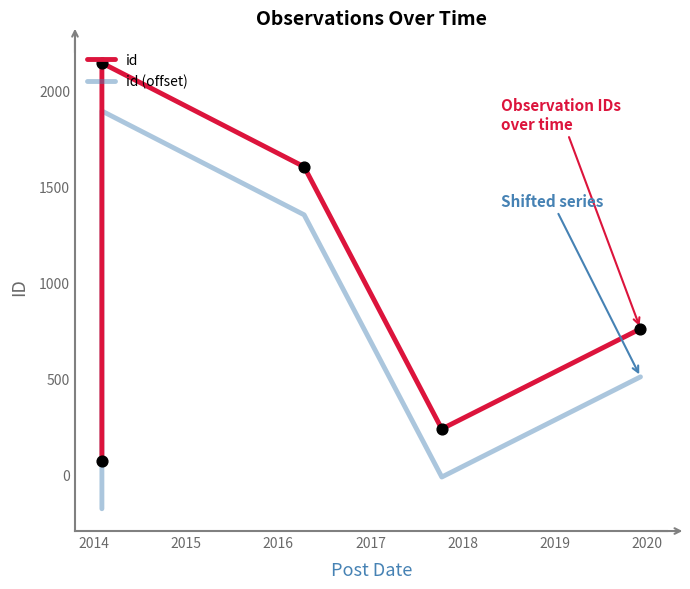

Which series contains the highest Y value?

id